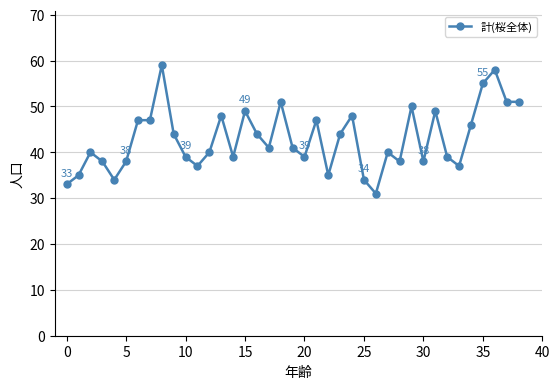

What is the value of the 18th point from the left?

41